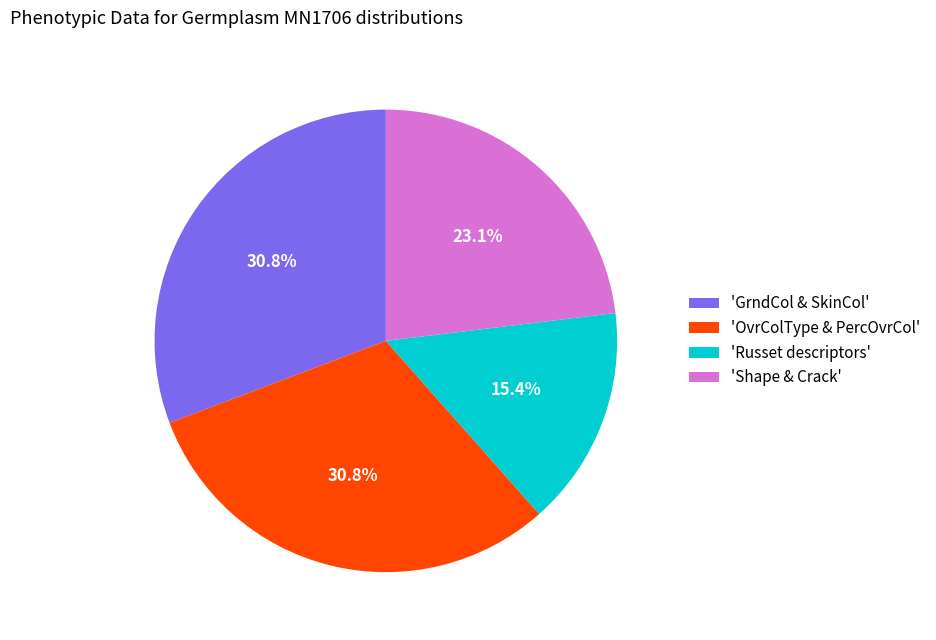

Does any single category account for the majority?

No